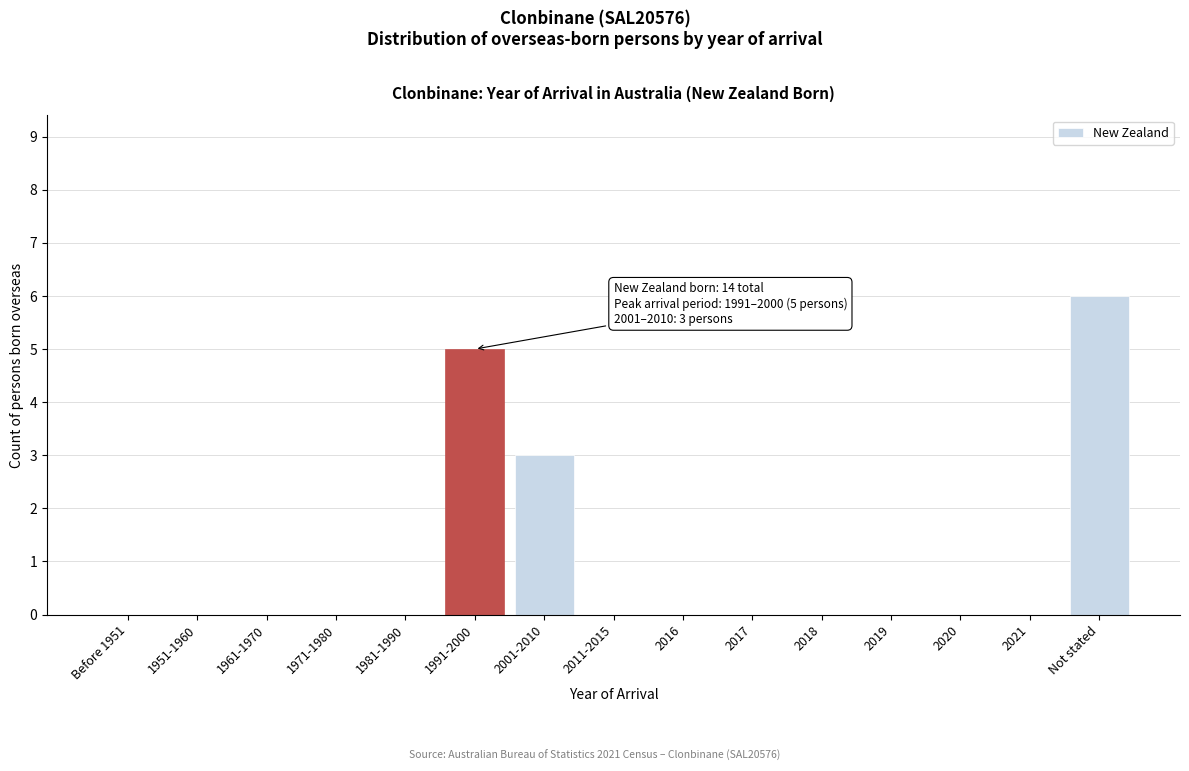

Reading right to left, list all the values displayed in this chart.

Not stated=6	2021=0	2020=0	2019=0	2018=0	2017=0	2016=0	2011-2015=0	2001-2010=3	1991-2000=5	1981-1990=0	1971-1980=0	1961-1970=0	1951-1960=0	Before 1951=0